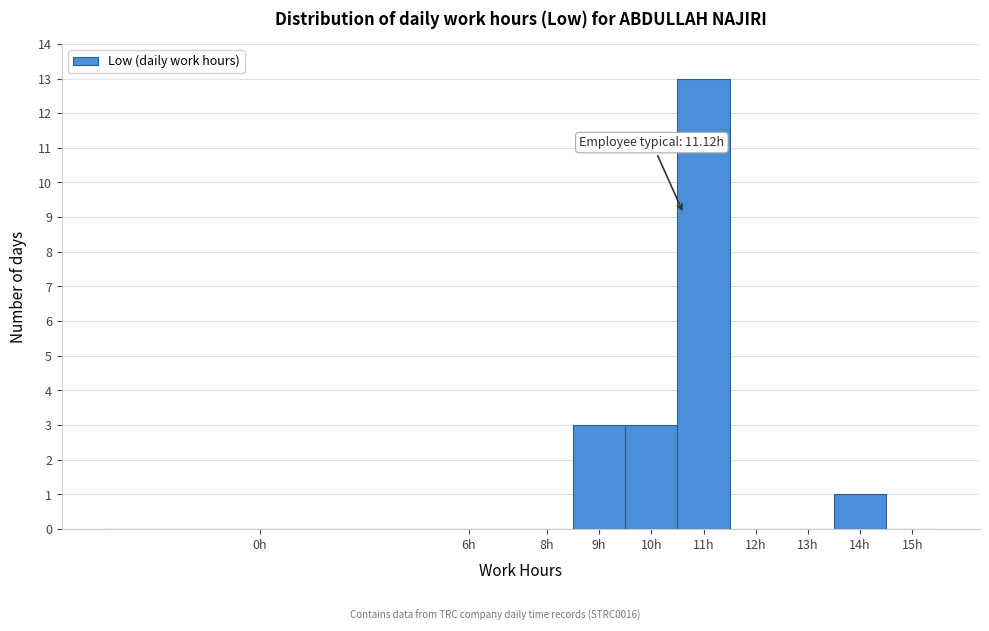

Reading left to right, transcribe all the data shown in this chart.

0h=0	6h=0	8h=0	9h=3	10h=3	11h=13	12h=0	13h=0	14h=1	15h=0